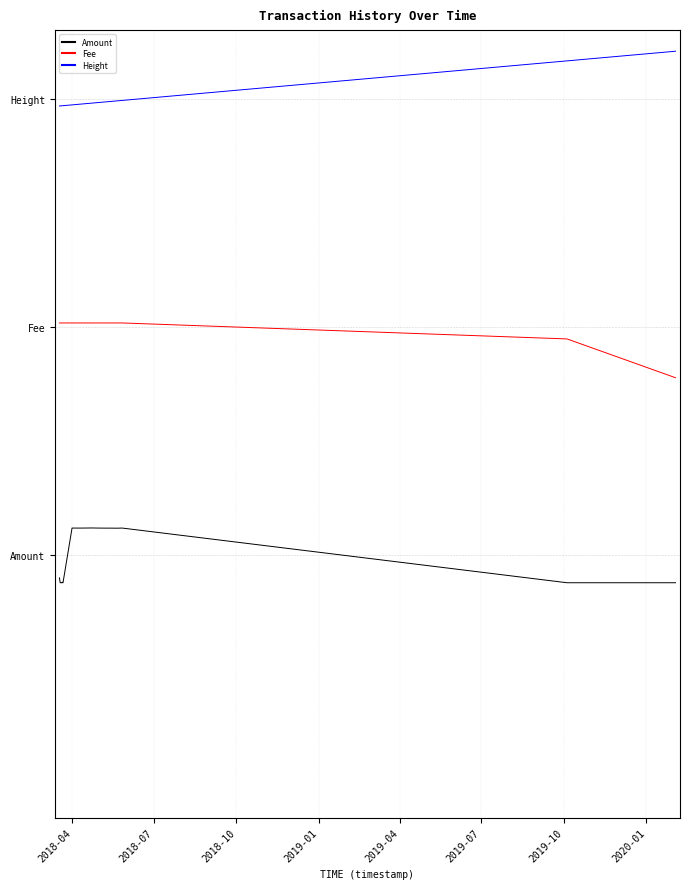

Which series has the largest range (max minus min)?

Height